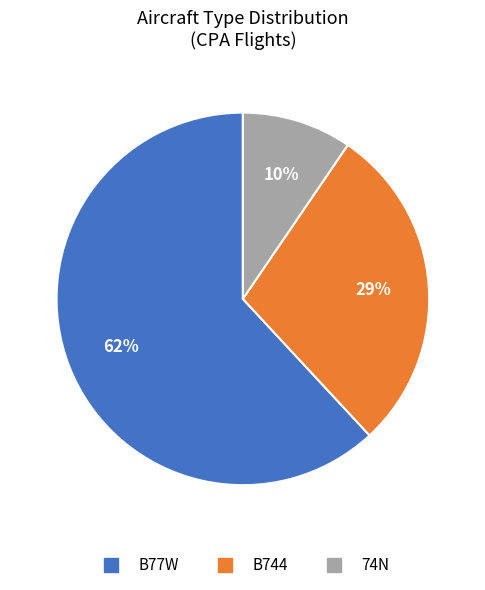

How many slices are in this pie chart?

3